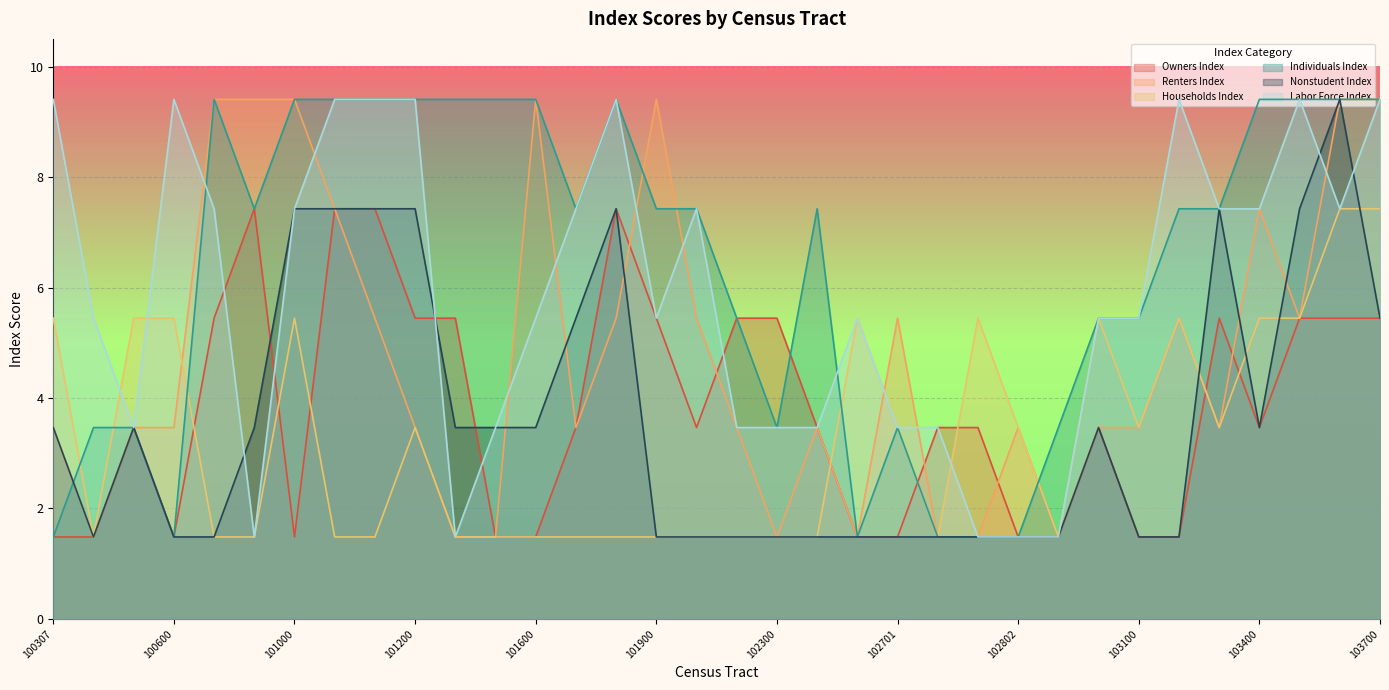

Reading left to right, what are all the values shown in this chart?

Owners Index: 100307=1.5	100308=1.5	100500=3.5	100600=1.5	100700=5.4	100800=7.4	101000=1.5	101101=7.4	101102=7.4	101200=5.4	101400=5.4	101500=1.5	101600=1.5	101700=3.5	101800=7.4	101900=5.4	102000=3.5	102100=5.4	102300=5.4	102500=3.5	102600=1.5	102701=1.5	102702=3.5	102801=3.5	102802=1.5	102900=1.5	103000=3.5	103100=1.5	103200=1.5	103300=5.4	103400=3.5	103500=5.4	103600=5.4	103700=5.4
Renters Index: 100307=3.5	100308=1.5	100500=3.5	100600=3.5	100700=9.4	100800=9.4	101000=9.4	101101=7.4	101102=5.4	101200=3.5	101400=1.5	101500=1.5	101600=9.4	101700=3.5	101800=5.4	101900=9.4	102000=5.4	102100=3.5	102300=1.5	102500=3.5	102600=1.5	102701=5.4	102702=1.5	102801=1.5	102802=3.5	102900=1.5	103000=3.5	103100=3.5	103200=5.4	103300=3.5	103400=7.4	103500=5.4	103600=9.4	103700=9.4
Households Index: 100307=5.4	100308=1.5	100500=5.4	100600=5.4	100700=1.5	100800=1.5	101000=5.4	101101=1.5	101102=1.5	101200=3.5	101400=1.5	101500=1.5	101600=1.5	101700=1.5	101800=1.5	101900=1.5	102000=1.5	102100=1.5	102300=1.5	102500=1.5	102600=5.4	102701=3.5	102702=1.5	102801=5.4	102802=3.5	102900=1.5	103000=5.4	103100=3.5	103200=5.4	103300=3.5	103400=5.4	103500=5.4	103600=7.4	103700=7.4
Individuals Index: 100307=1.5	100308=3.5	100500=3.5	100600=1.5	100700=9.4	100800=7.4	101000=9.4	101101=9.4	101102=9.4	101200=9.4	101400=9.4	101500=9.4	101600=9.4	101700=7.4	101800=9.4	101900=7.4	102000=7.4	102100=5.4	102300=3.5	102500=7.4	102600=1.5	102701=3.5	102702=1.5	102801=1.5	102802=1.5	102900=3.5	103000=5.4	103100=5.4	103200=7.4	103300=7.4	103400=9.4	103500=9.4	103600=9.4	103700=9.4
Nonstudent Index: 100307=3.5	100308=1.5	100500=3.5	100600=1.5	100700=1.5	100800=3.5	101000=7.4	101101=7.4	101102=7.4	101200=7.4	101400=3.5	101500=3.5	101600=3.5	101700=5.4	101800=7.4	101900=1.5	102000=1.5	102100=1.5	102300=1.5	102500=1.5	102600=1.5	102701=1.5	102702=1.5	102801=1.5	102802=1.5	102900=1.5	103000=3.5	103100=1.5	103200=1.5	103300=7.4	103400=3.5	103500=7.4	103600=9.4	103700=5.4
Labor Force Index: 100307=9.4	100308=5.4	100500=3.5	100600=9.4	100700=7.4	100800=1.5	101000=7.4	101101=9.4	101102=9.4	101200=9.4	101400=1.5	101500=3.5	101600=5.4	101700=7.4	101800=9.4	101900=5.4	102000=7.4	102100=3.5	102300=3.5	102500=3.5	102600=5.4	102701=3.5	102702=3.5	102801=1.5	102802=1.5	102900=1.5	103000=5.4	103100=5.4	103200=9.4	103300=7.4	103400=7.4	103500=9.4	103600=7.4	103700=9.4